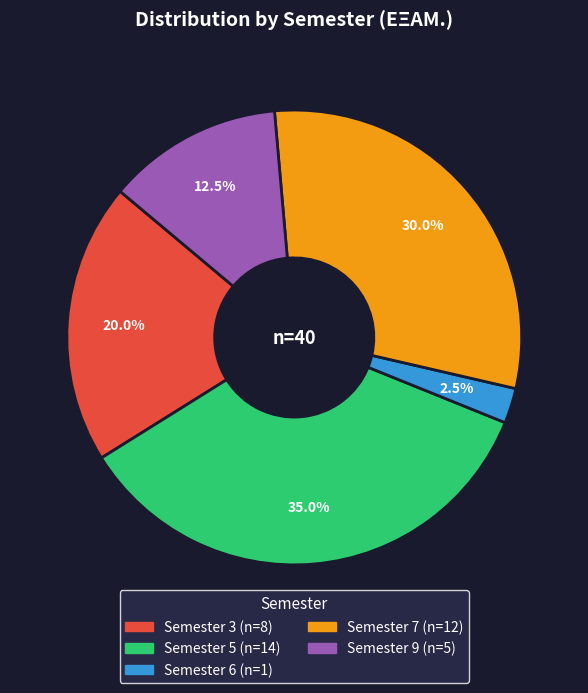

Does any single category account for the majority?

No